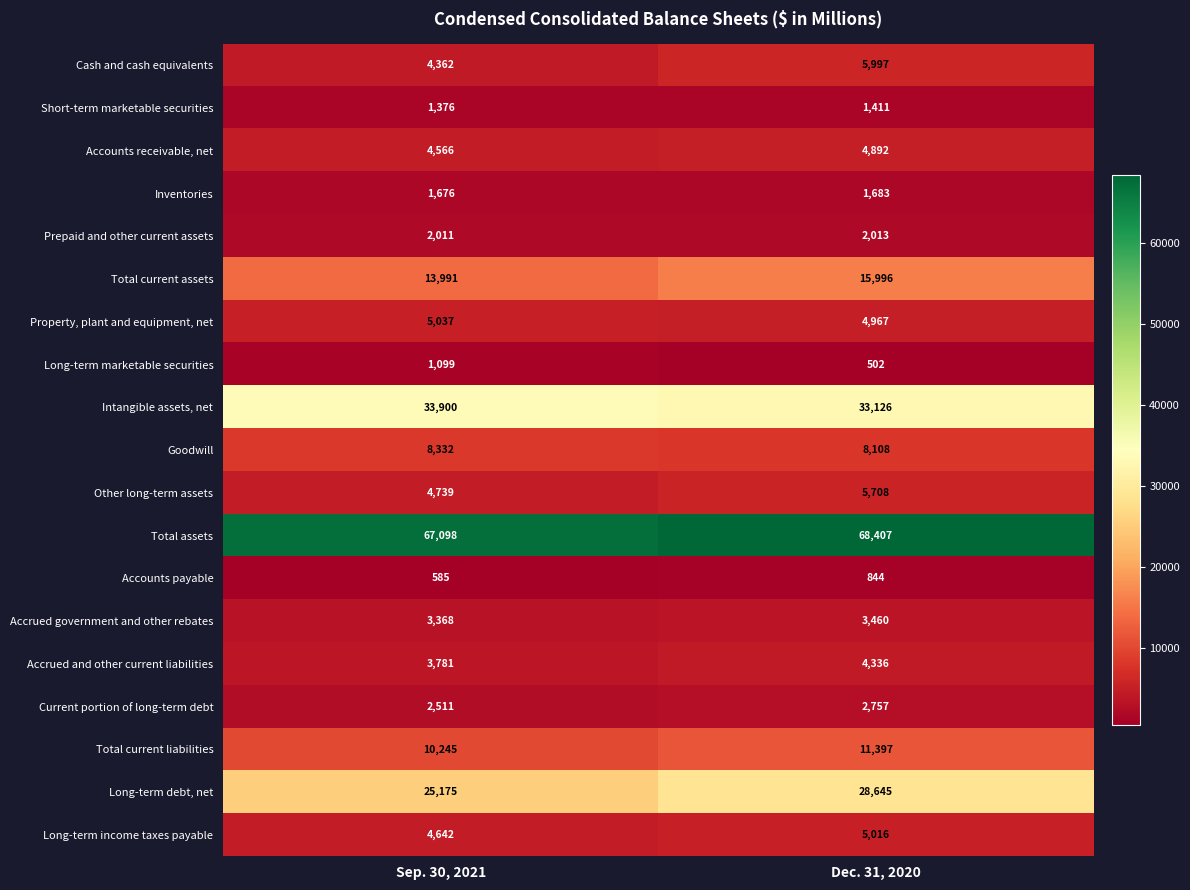

What is the average value of the Property, plant and equipment, net series?

5002